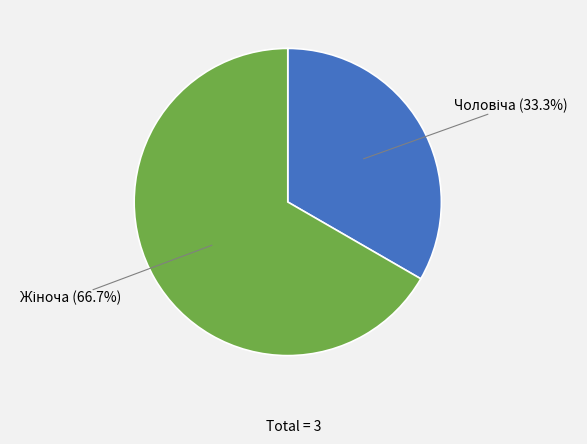

Is there any slice that represents more than half of the pie?

Yes